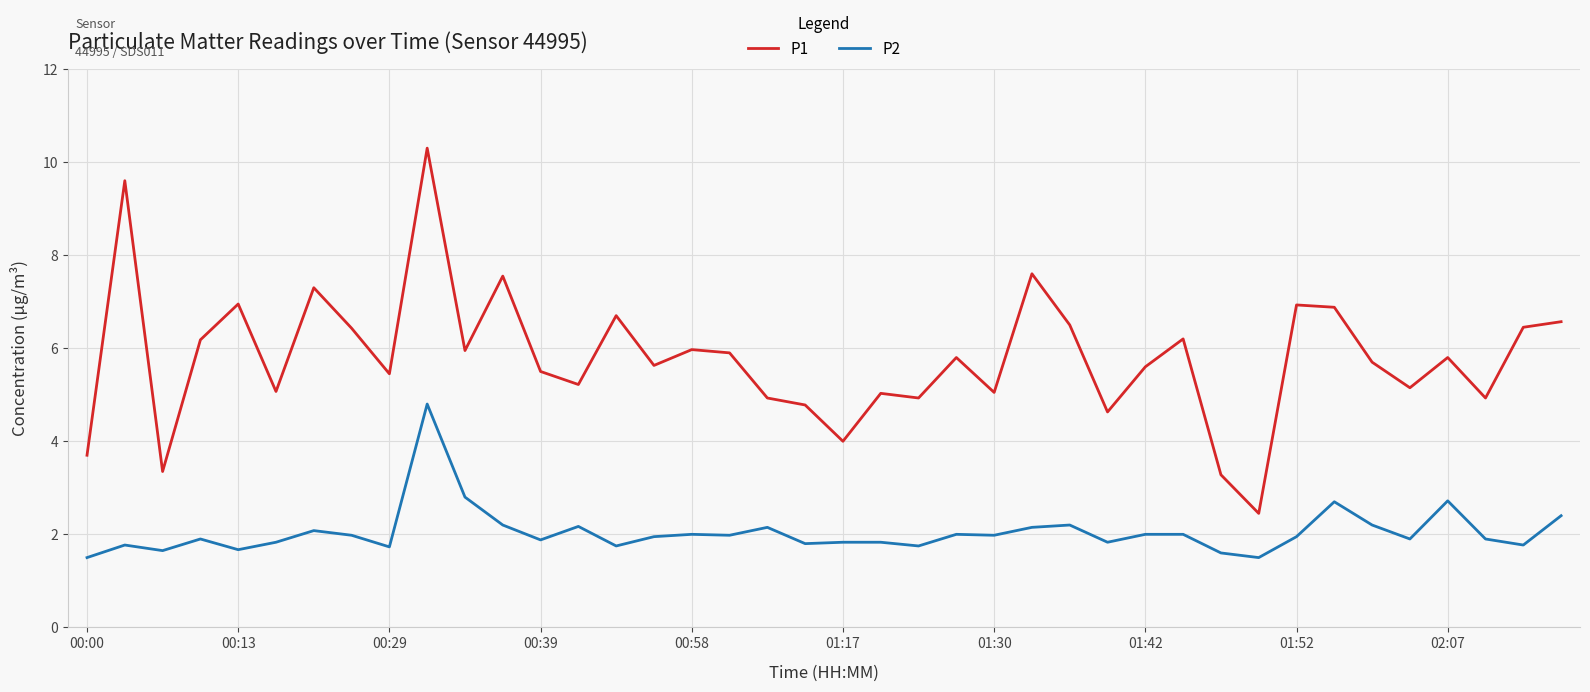

Which series has the widest spread of values?

P1